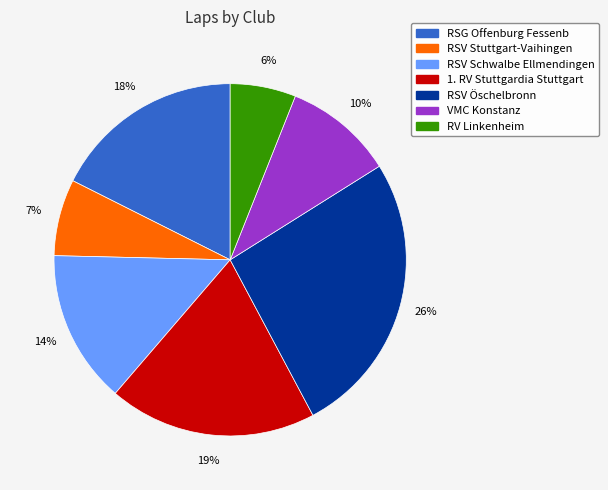

Is there any slice that represents more than half of the pie?

No